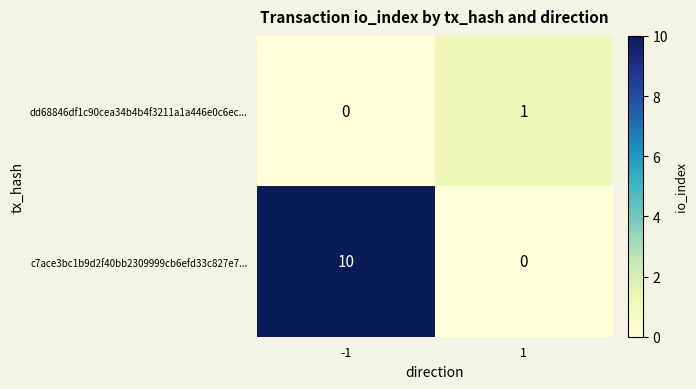

The value of c7ace3bc1b9d2f40bb2309999cb6efd33c827e7... at -1 is 5. True or false?

False